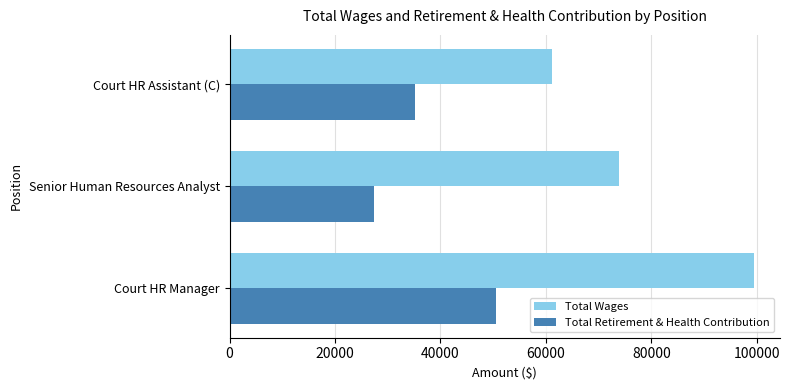

True or false: Total Retirement & Health Contribution has a value of 60581 at Court HR Assistant (C).

False